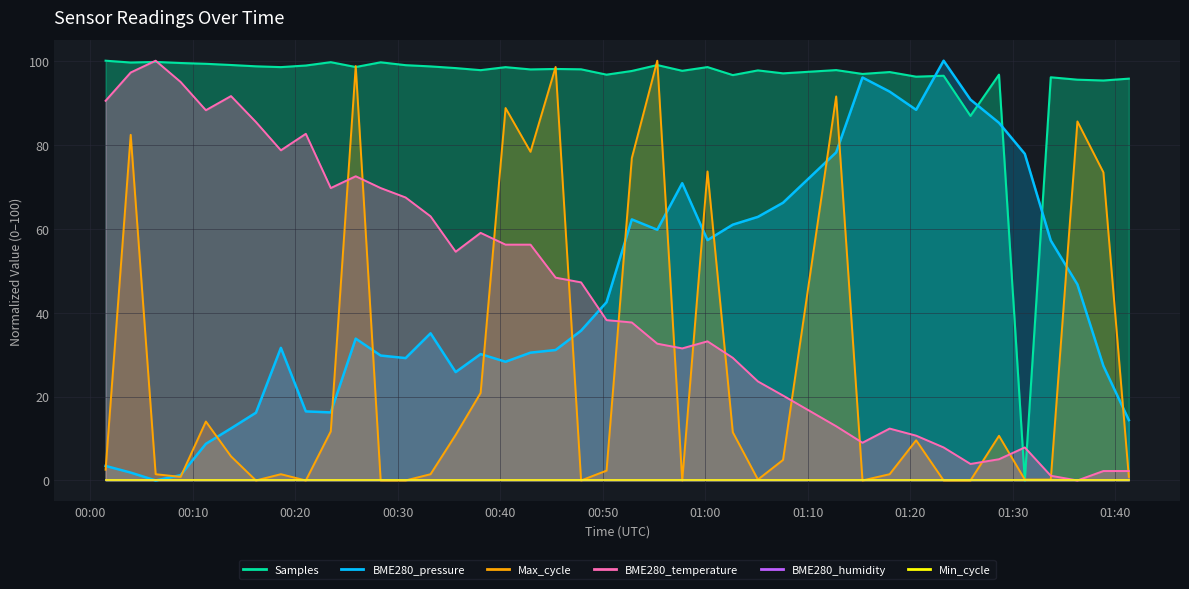

Which series has the largest range (max minus min)?

BME280_pressure